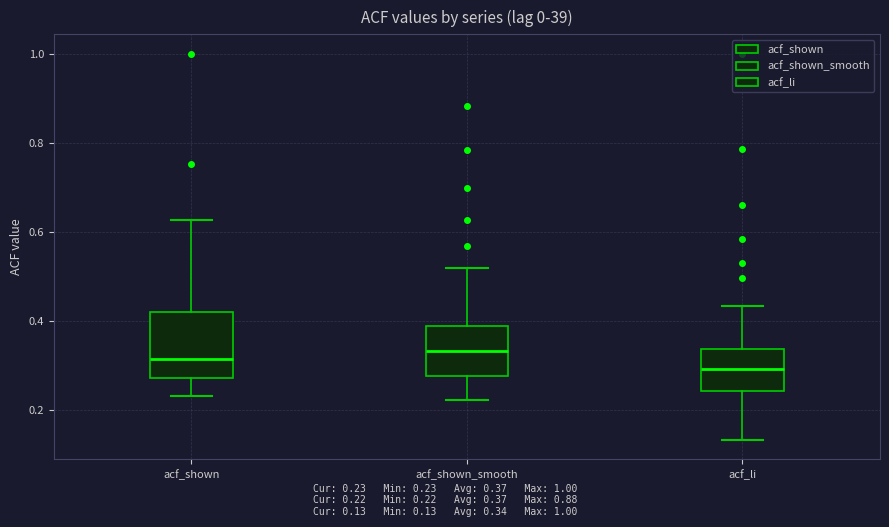

Reading left to right, read every box against the y-axis: the position of its median line, the range the box covers, and the ends of its whiskers. The values are not printed on the chart, so give them approximately, as read against the axis.

acf_shown: median 0.32, box 0.28 to 0.42, whiskers 0.24 to 0.62
acf_shown_smooth: median 0.34, box 0.28 to 0.38, whiskers 0.22 to 0.52
acf_li: median 0.30, box 0.24 to 0.34, whiskers 0.14 to 0.44